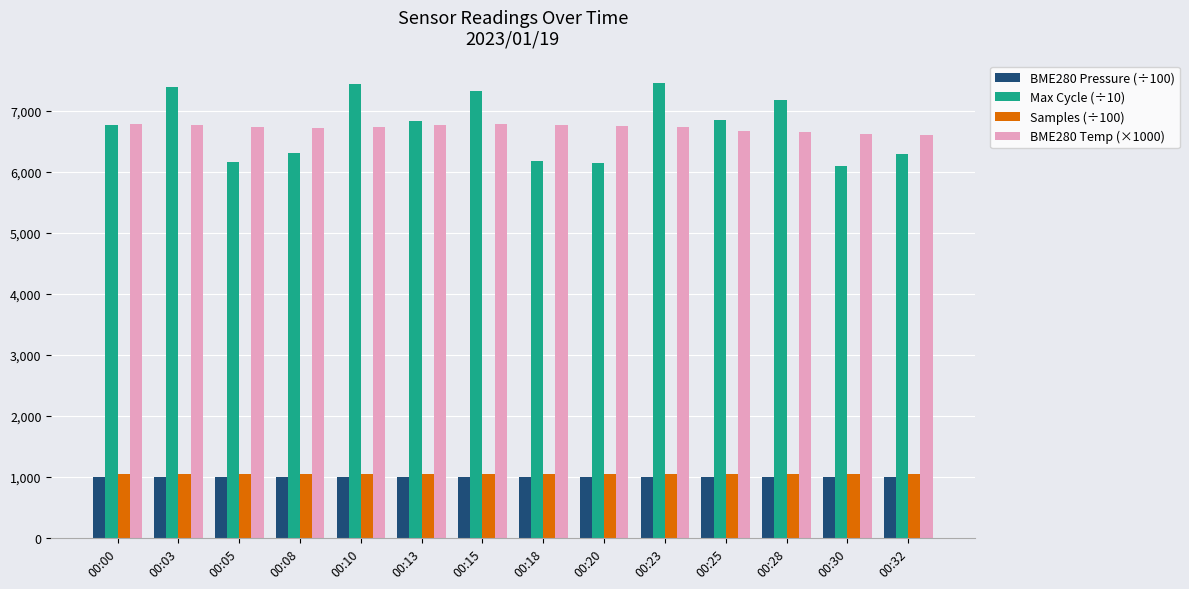

What is the total value across all series at 00:10?

16216.7